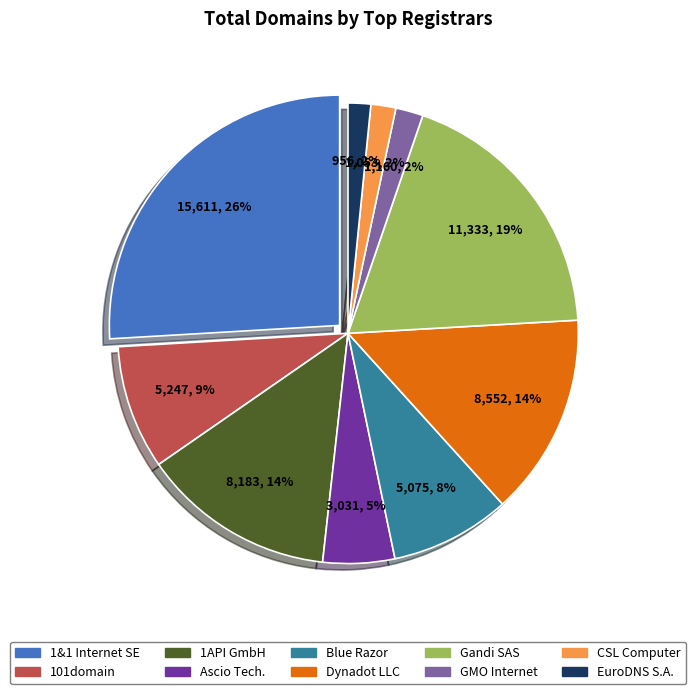

To the nearest percent, what percentage of the pie is 1&1 Internet SE?

26%